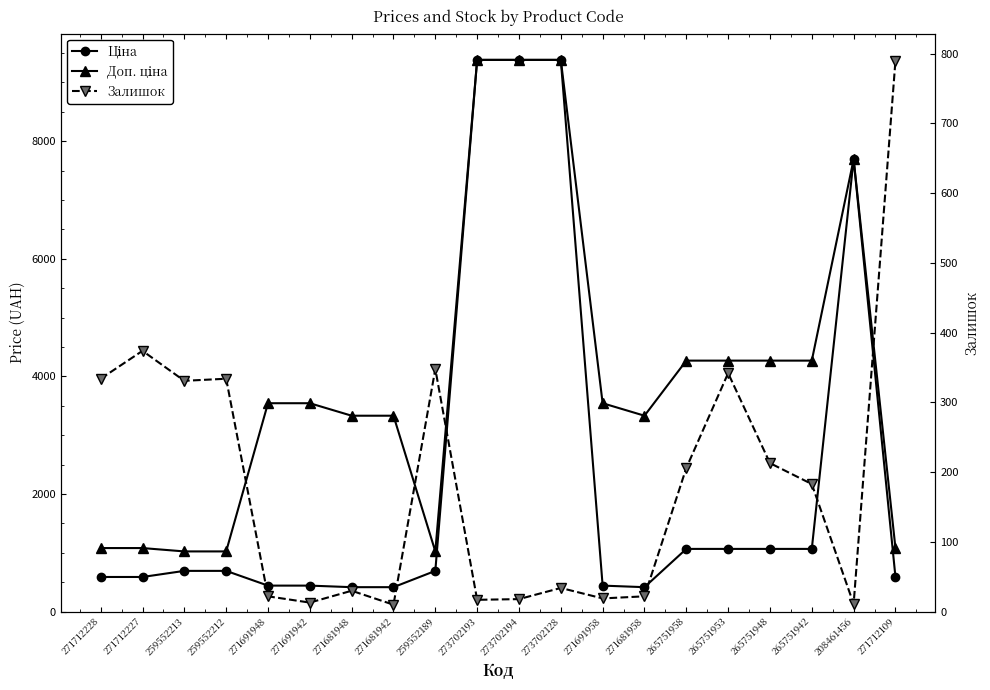

How many lines are shown in the chart?

3